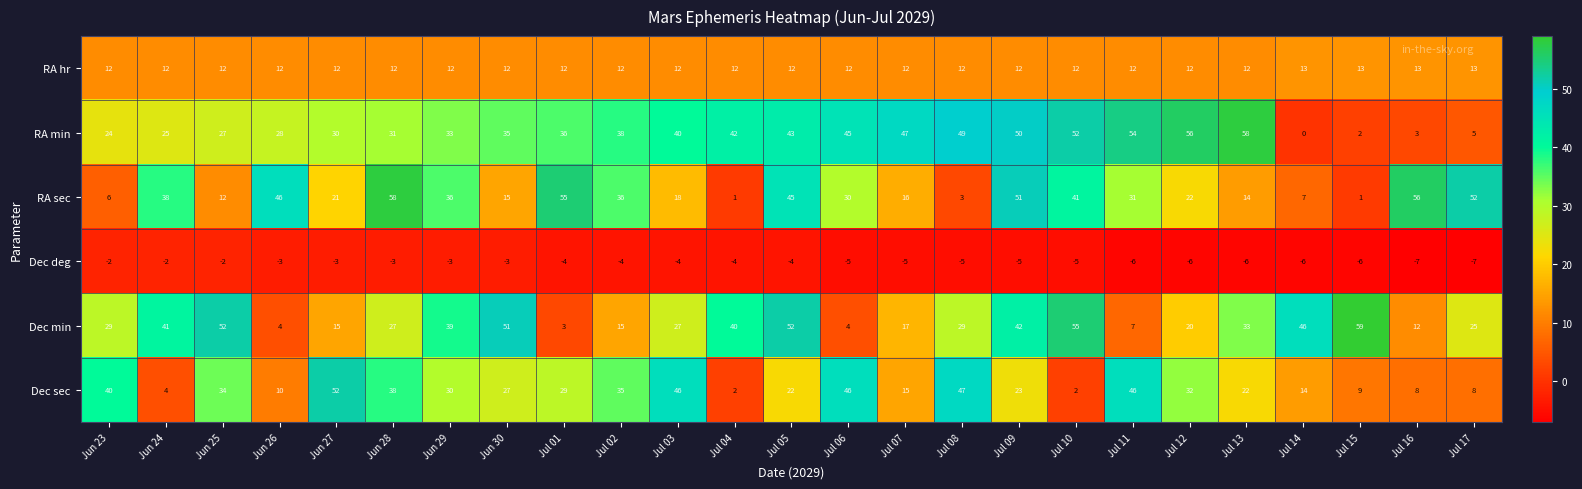

What is the minimum value for RA hr?

12